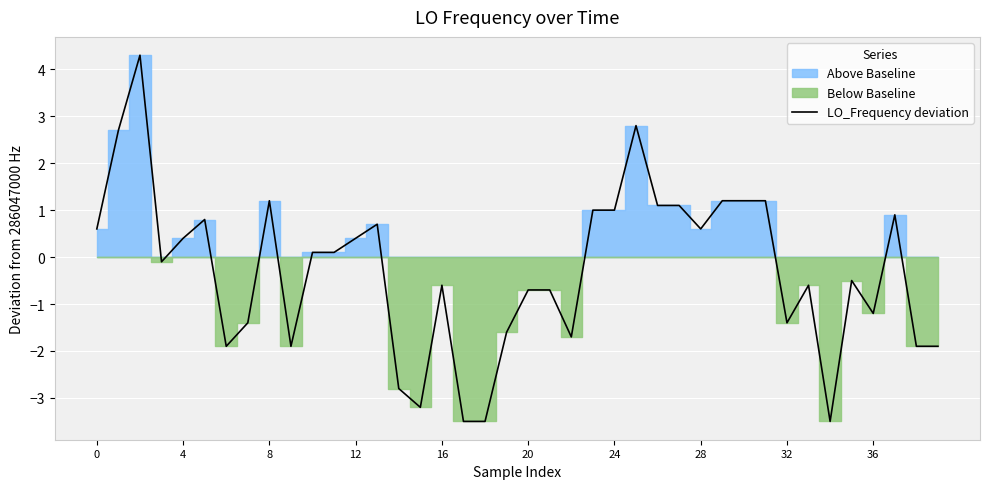

What is the maximum value for LO_Frequency deviation?

4.3